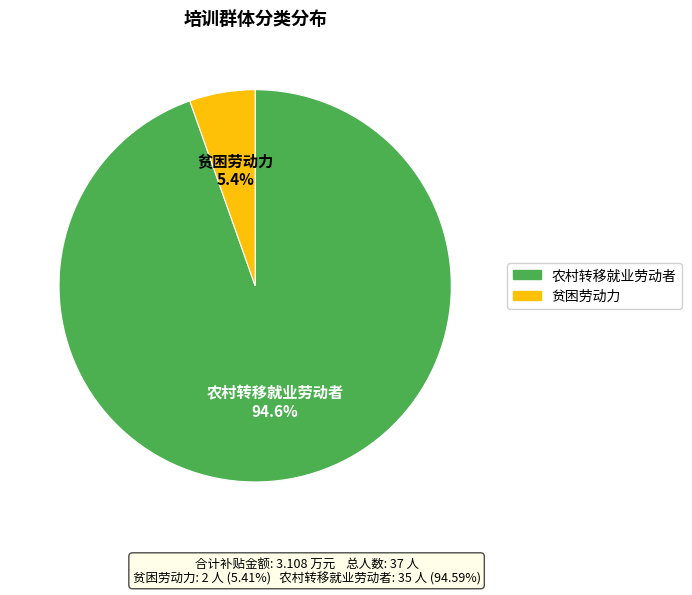

The 农村转移就业劳动者 slice represents 99% of the pie. True or false?

False